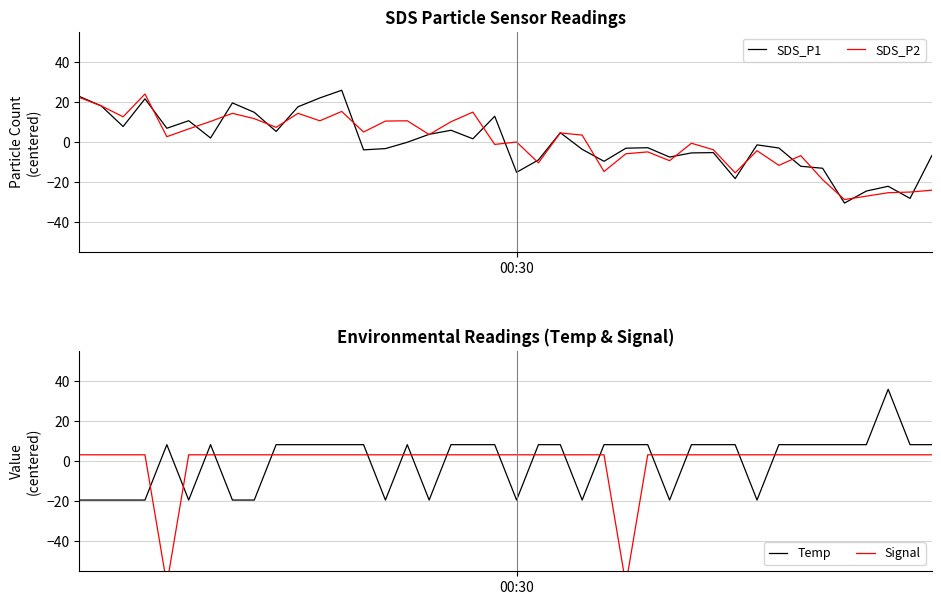

What is the value of the SDS_P2 point at the 10th from the left?

7.5